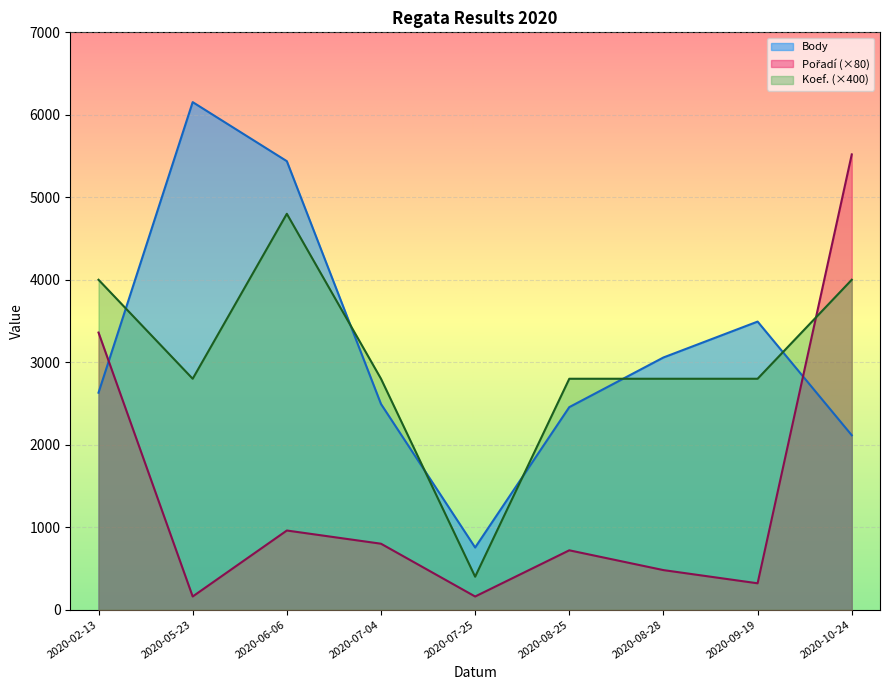

How many lines are shown in the chart?

3